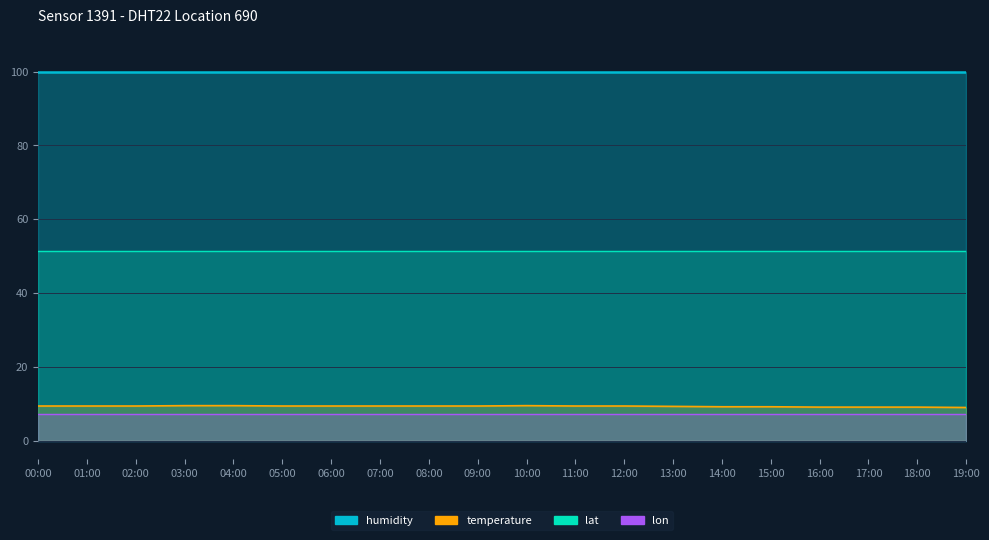

At which category is the sum across all series the highest?

03:00